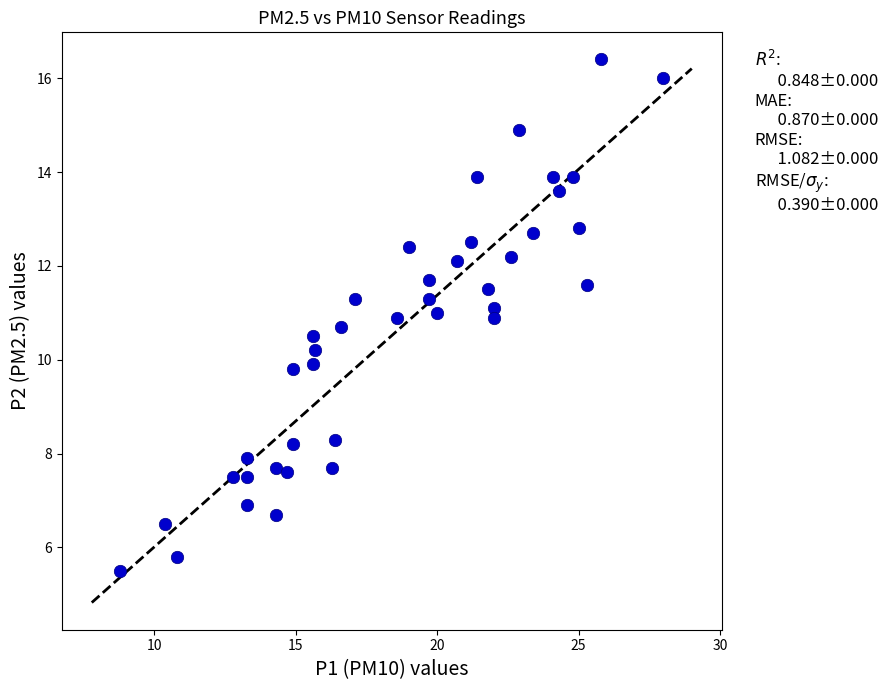

What is the range of X values (max minus min)?

19.2